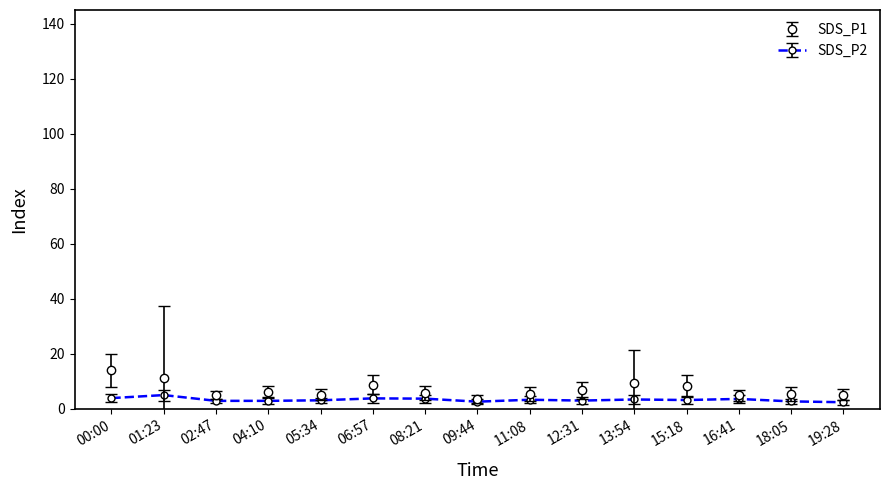

Rank the series by their maximum value, from lowest to highest.

SDS_P2, SDS_P1